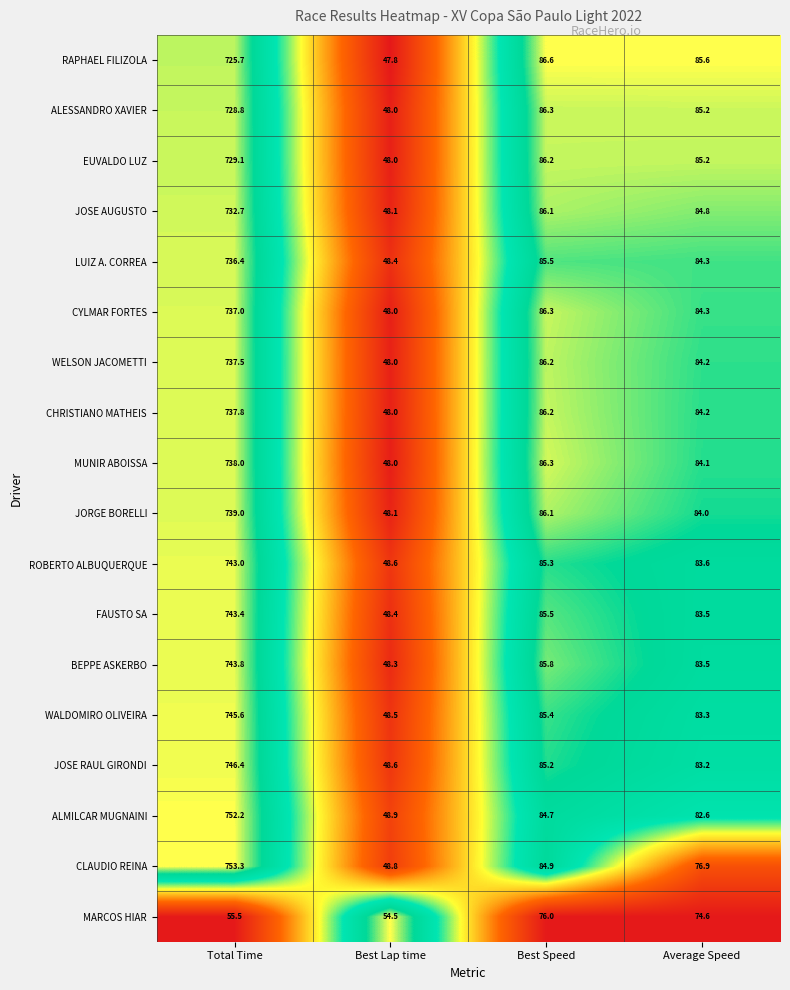

True or false: ALESSANDRO XAVIER has a value of 56.8 at Average Speed.

False